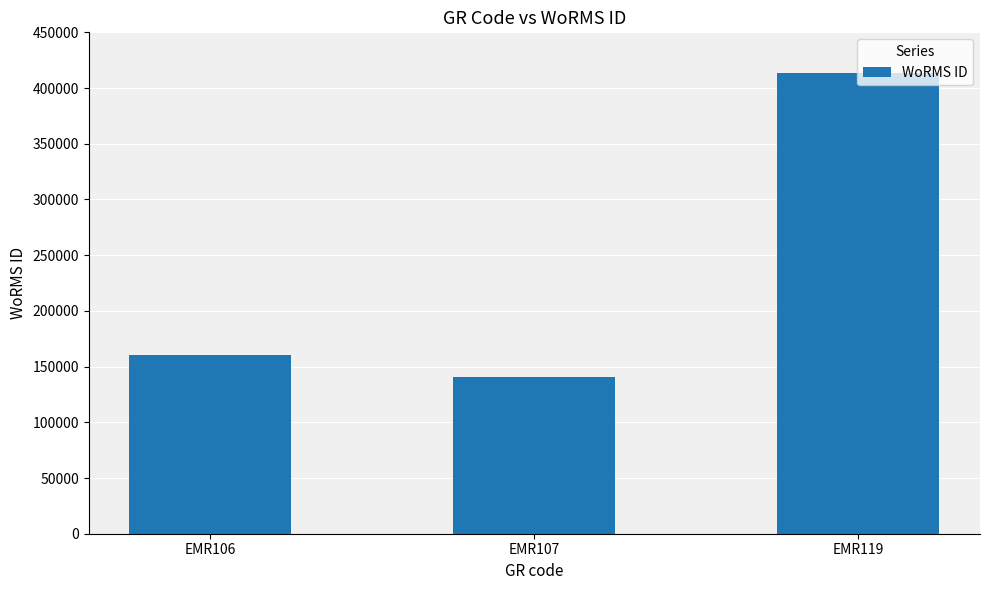

What is the ratio of the value at EMR119 to the value at EMR106?

2.6